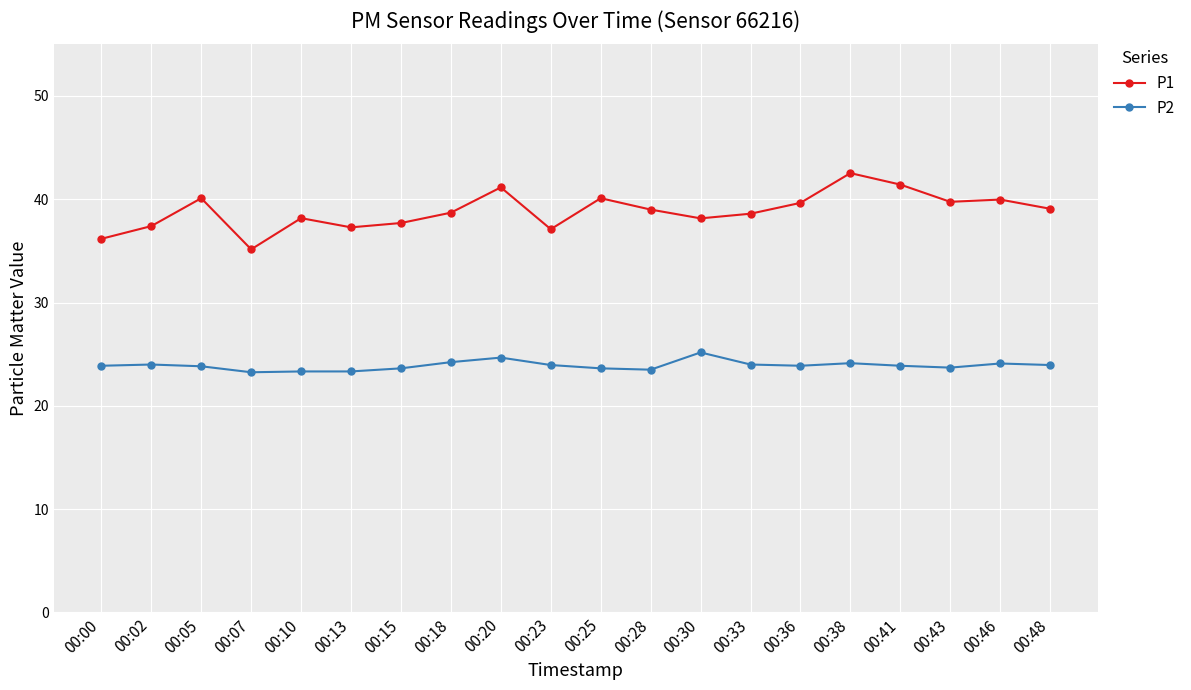

What are all the series names shown in the legend?

P1, P2